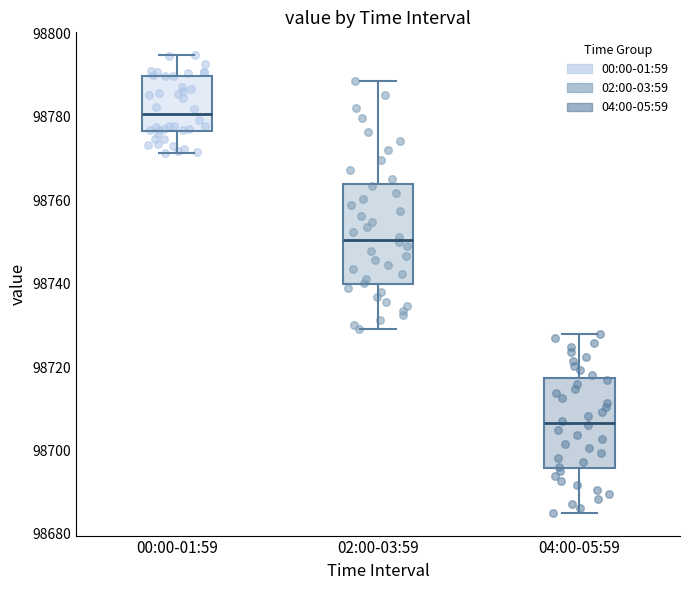

Reading left to right, read every box against the y-axis: the position of its median line, the range the box covers, and the ends of its whiskers. The values are not printed on the chart, so give them approximately, as read against the axis.

00:00-01:59: median 98780, box 98776 to 98790, whiskers 98772 to 98794
02:00-03:59: median 98750, box 98740 to 98764, whiskers 98730 to 98788
04:00-05:59: median 98706, box 98696 to 98718, whiskers 98686 to 98728